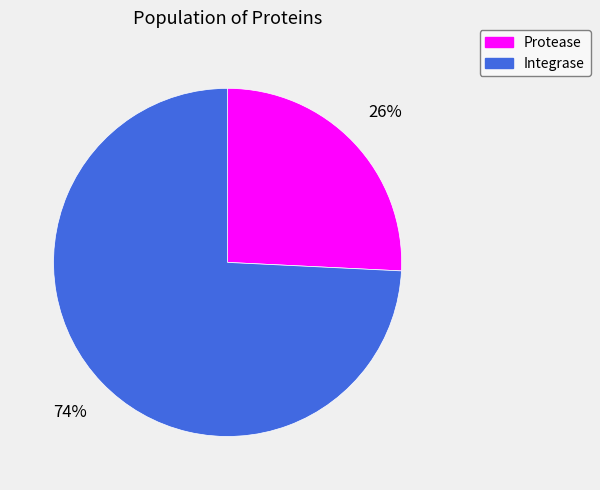

Is there any slice that represents more than half of the pie?

Yes